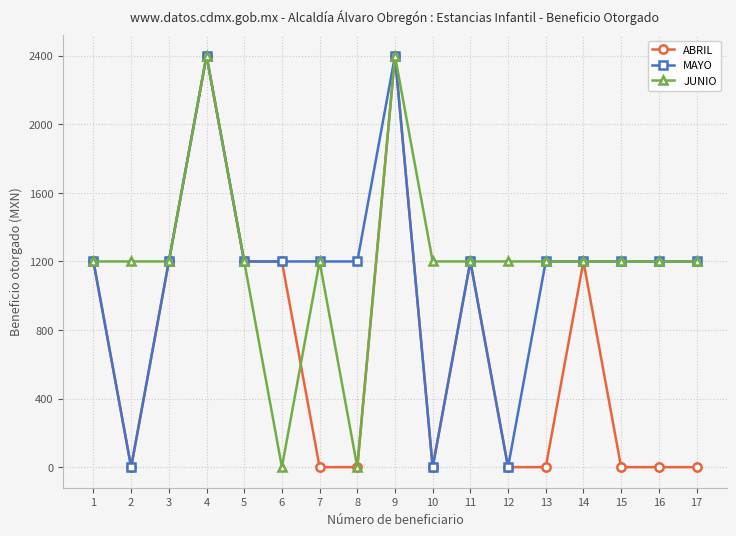

What is the maximum value shown in the chart?

2400